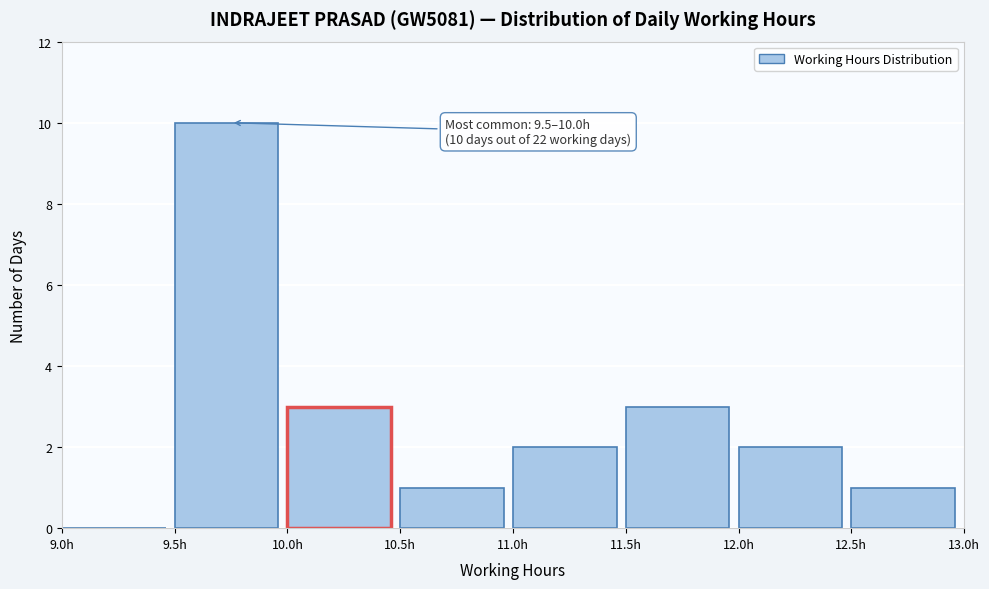

Which range on the x-axis has the tallest bar?

9.5 to 10.0